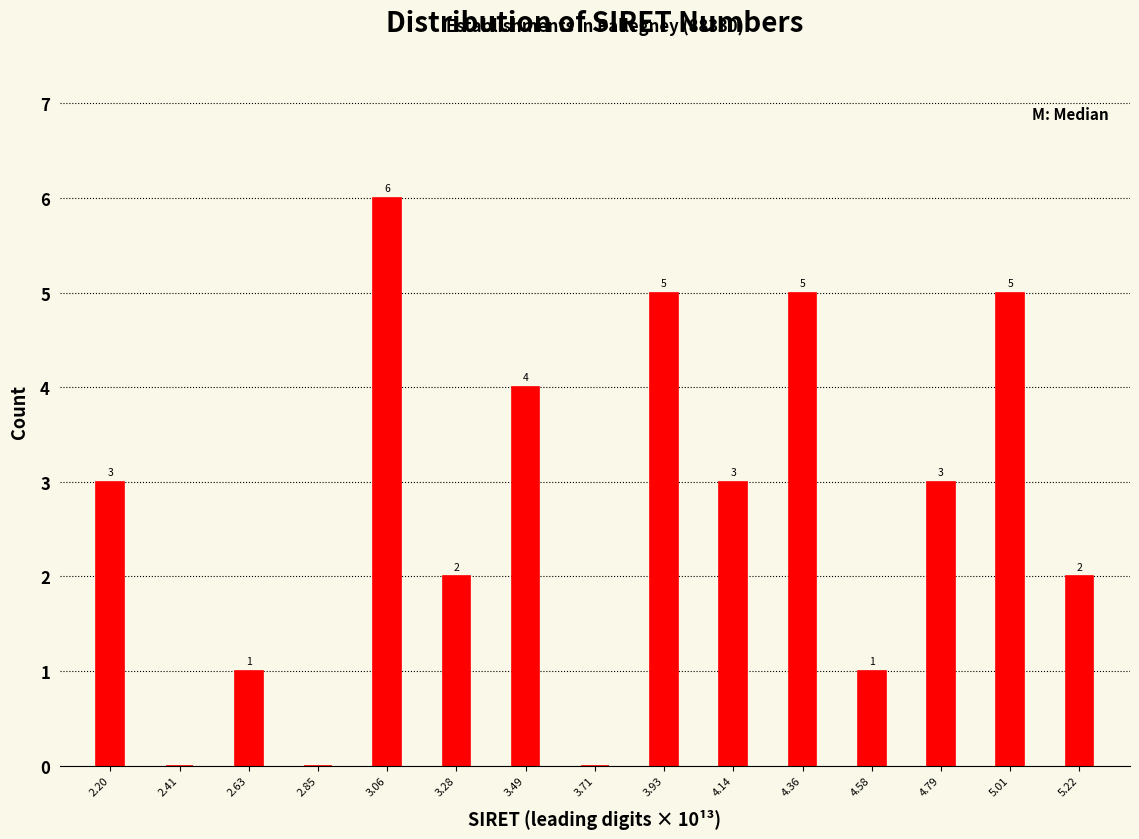

Reading right to left, what are all the values shown in this chart?

5.22=2	5.01=5	4.79=3	4.58=1	4.36=5	4.14=3	3.93=5	3.71=0	3.49=4	3.28=2	3.06=6	2.85=0	2.63=1	2.41=0	2.20=3